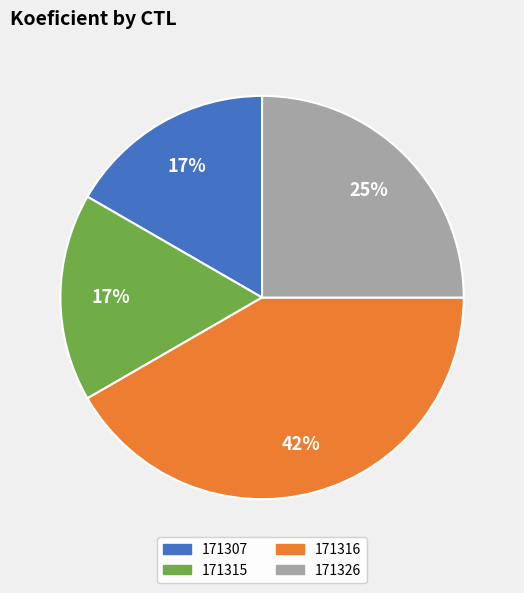

What is the ratio of the value at 171315 to the value at 171326?

0.7